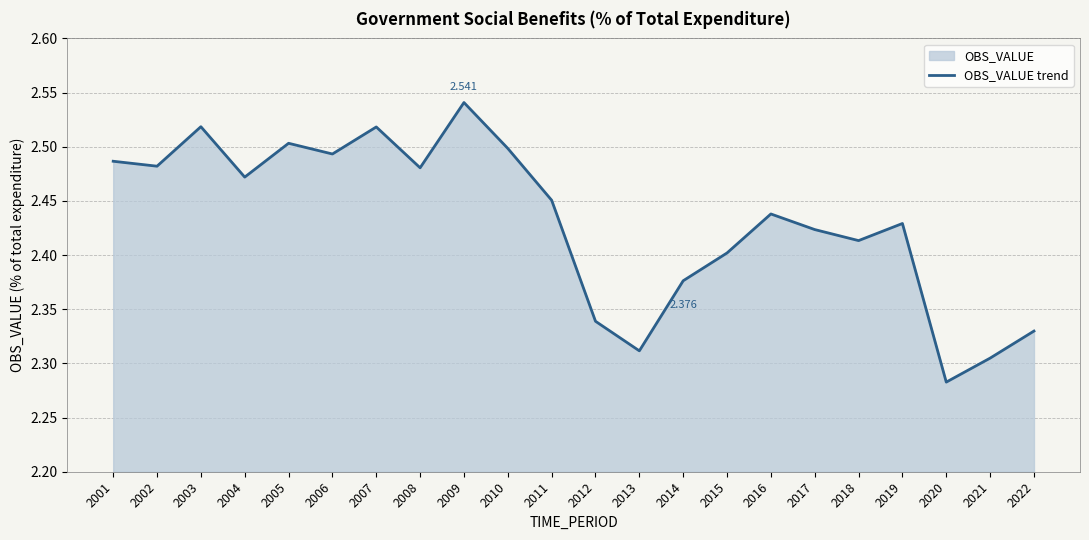

What is the value of the 9th point from the left?

2.5